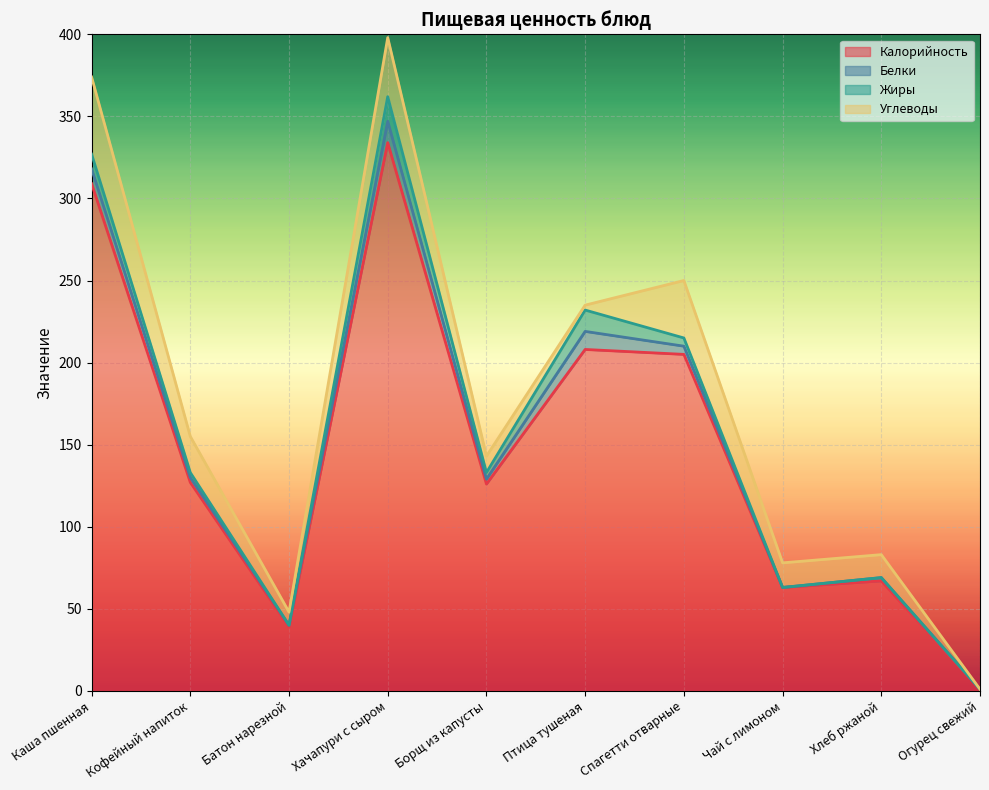

What is the difference between the maximum and minimum values in the Углеводы series?

47